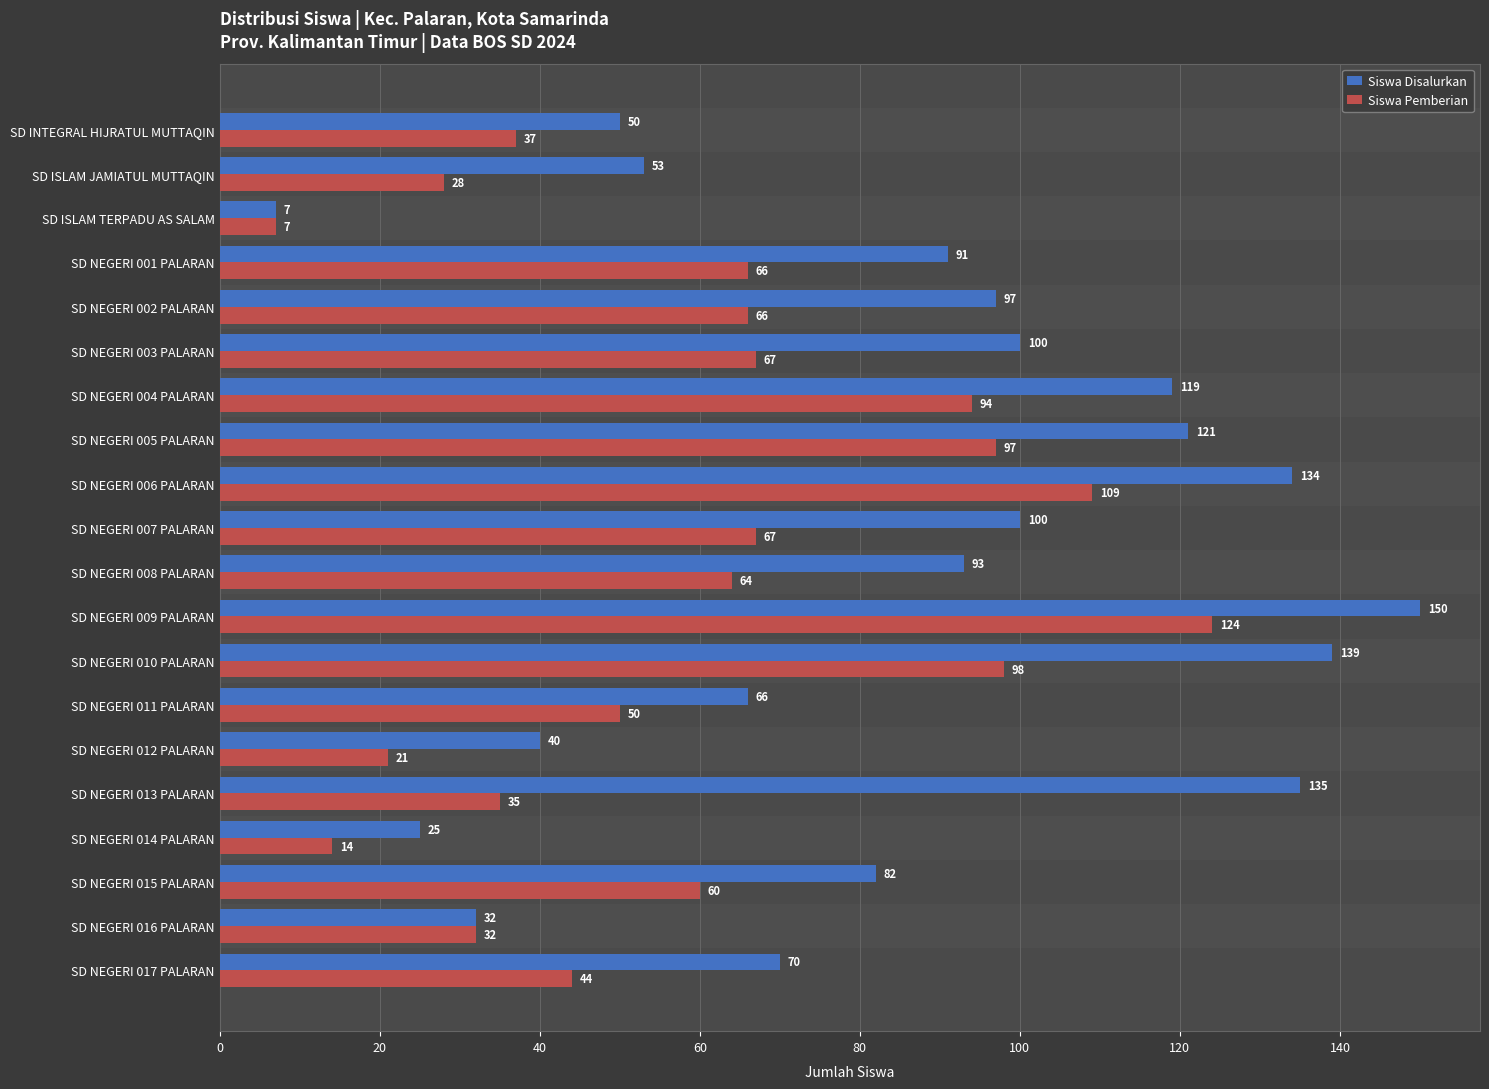

What is the difference between the Siswa Disalurkan values at SD NEGERI 003 PALARAN and SD NEGERI 017 PALARAN?

30